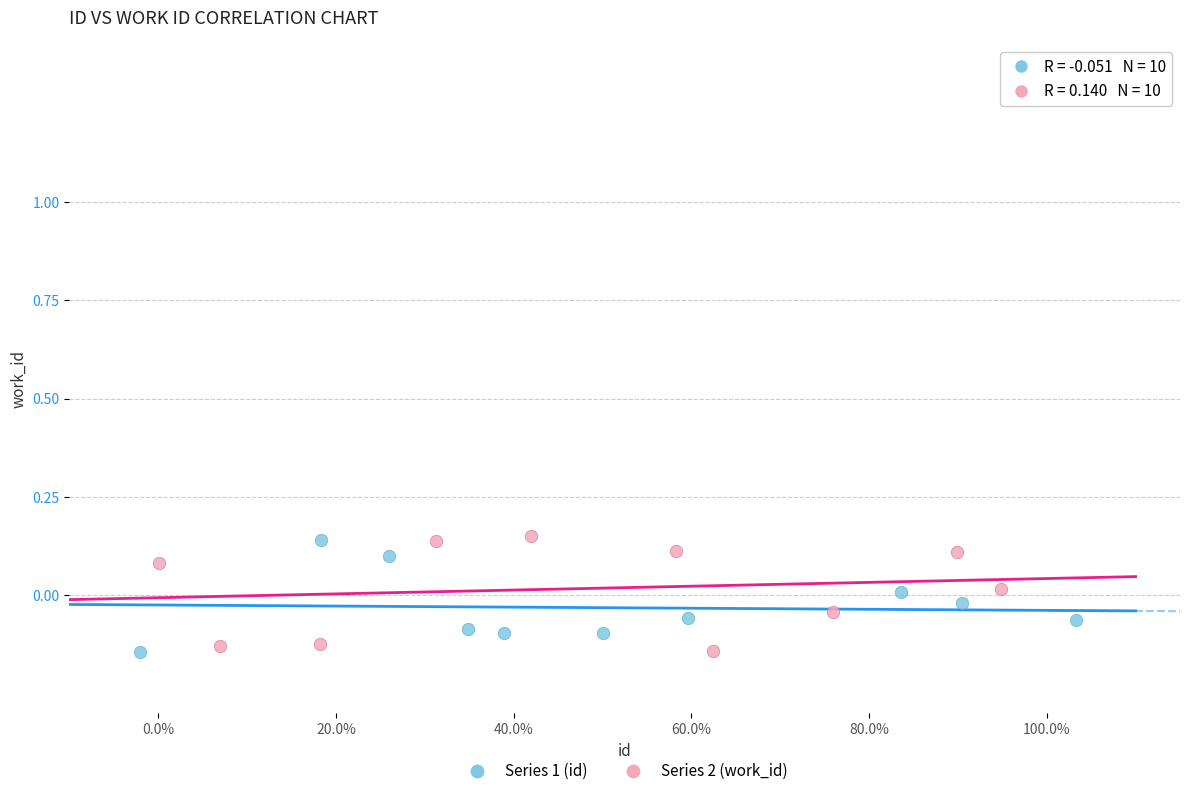

Which series has the widest spread of Y values?

Series 2 (work_id)